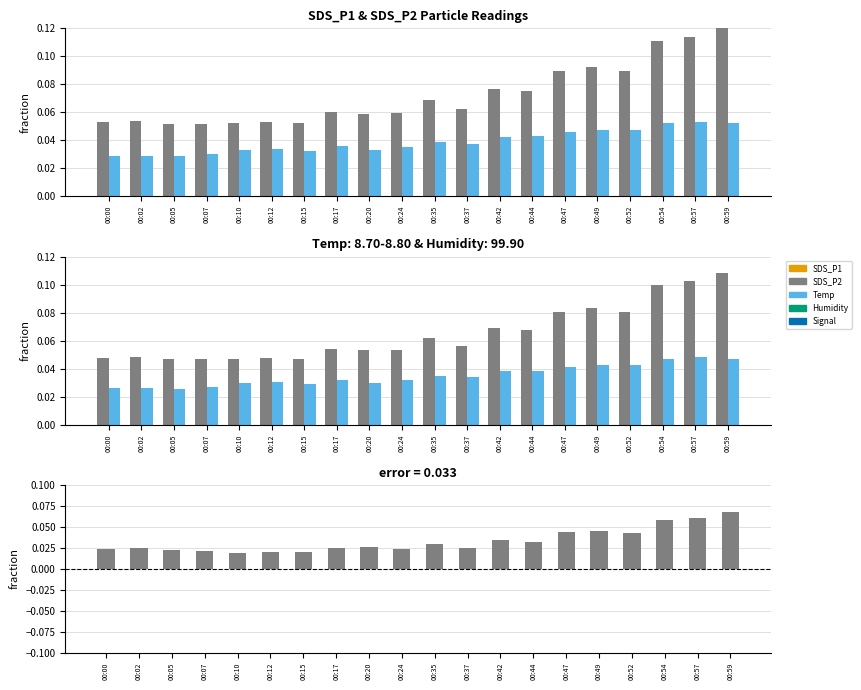

How many series are shown in this chart?

2